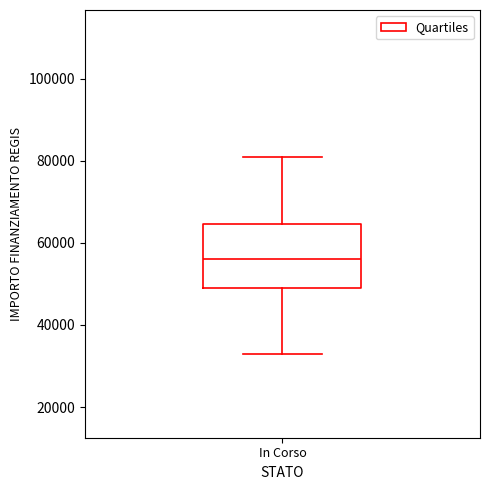

Where is the upper edge of the box for In Corso on the y-axis? The values are not printed on the chart, so give them approximately, as read against the axis.

64000